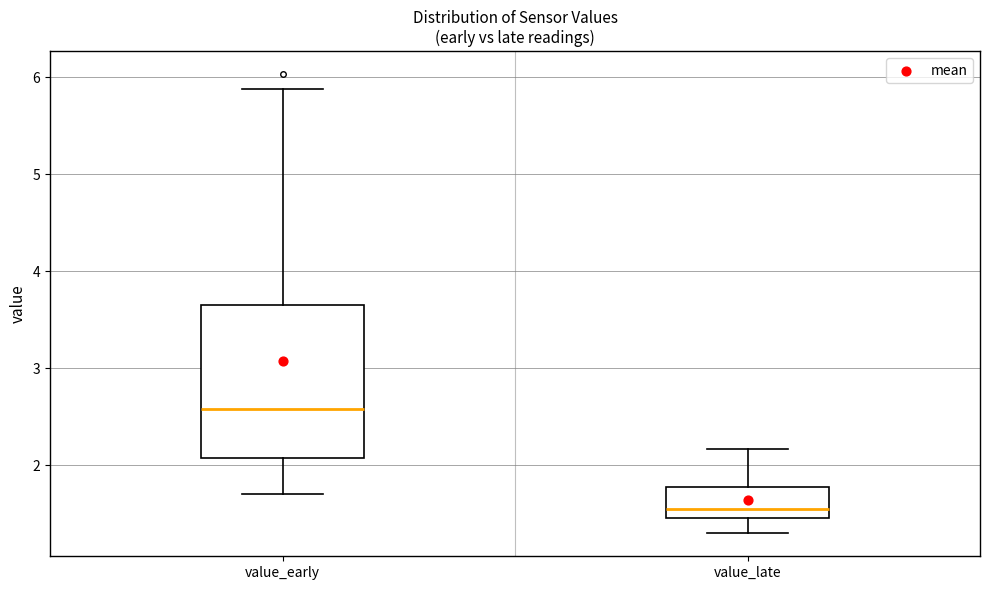

Which box is the tallest, from its lower edge to its upper edge?

value_early